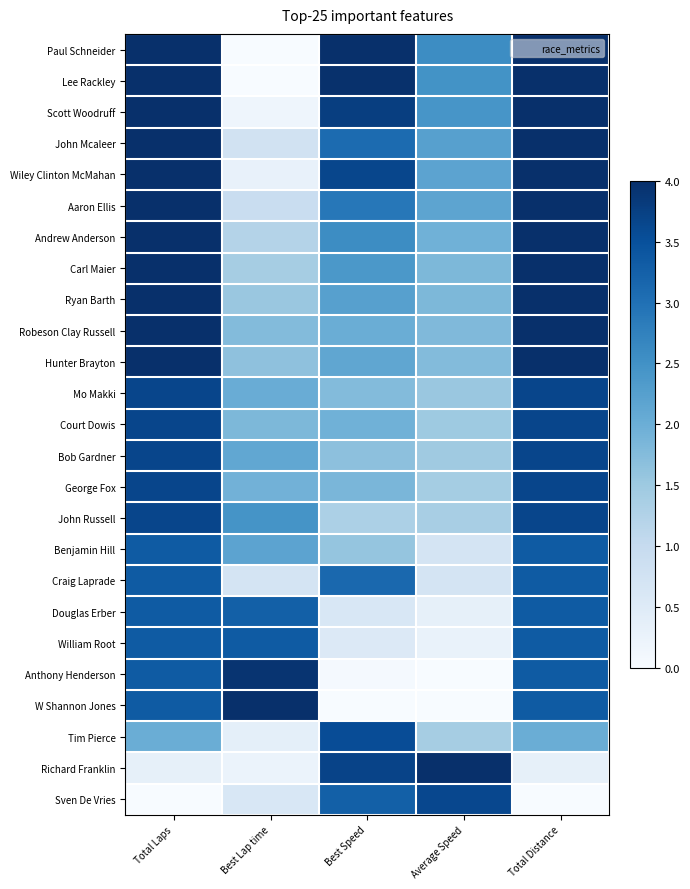

Reading left to right, extract all data points from this chart.

Paul Schneider: Total Laps=4.0	Best Lap time=0.0	Best Speed=4.0	Average Speed=2.6	Total Distance=4.0
Lee Rackley: Total Laps=4.0	Best Lap time=0.0	Best Speed=4.0	Average Speed=2.5	Total Distance=4.0
Scott Woodruff: Total Laps=4.0	Best Lap time=0.2	Best Speed=3.8	Average Speed=2.4	Total Distance=4.0
John Mcaleer: Total Laps=4.0	Best Lap time=0.8	Best Speed=3.1	Average Speed=2.2	Total Distance=4.0
Wiley Clinton McMahan: Total Laps=4.0	Best Lap time=0.3	Best Speed=3.6	Average Speed=2.2	Total Distance=4.0
Aaron Ellis: Total Laps=4.0	Best Lap time=0.9	Best Speed=2.9	Average Speed=2.2	Total Distance=4.0
Andrew Anderson: Total Laps=4.0	Best Lap time=1.2	Best Speed=2.6	Average Speed=1.9	Total Distance=4.0
Carl Maier: Total Laps=4.0	Best Lap time=1.4	Best Speed=2.4	Average Speed=1.8	Total Distance=4.0
Ryan Barth: Total Laps=4.0	Best Lap time=1.5	Best Speed=2.2	Average Speed=1.8	Total Distance=4.0
Robeson Clay Russell: Total Laps=4.0	Best Lap time=1.8	Best Speed=2.0	Average Speed=1.8	Total Distance=4.0
Hunter Brayton: Total Laps=4.0	Best Lap time=1.6	Best Speed=2.1	Average Speed=1.8	Total Distance=4.0
Mo Makki: Total Laps=3.7	Best Lap time=2.0	Best Speed=1.8	Average Speed=1.5	Total Distance=3.7
Court Dowis: Total Laps=3.7	Best Lap time=1.8	Best Speed=1.9	Average Speed=1.5	Total Distance=3.7
Bob Gardner: Total Laps=3.7	Best Lap time=2.1	Best Speed=1.7	Average Speed=1.5	Total Distance=3.7
George Fox: Total Laps=3.7	Best Lap time=1.9	Best Speed=1.8	Average Speed=1.4	Total Distance=3.7
John Russell: Total Laps=3.7	Best Lap time=2.5	Best Speed=1.3	Average Speed=1.4	Total Distance=3.7
Benjamin Hill: Total Laps=3.3	Best Lap time=2.2	Best Speed=1.6	Average Speed=0.7	Total Distance=3.3
Craig Laprade: Total Laps=3.3	Best Lap time=0.7	Best Speed=3.1	Average Speed=0.7	Total Distance=3.3
Douglas Erber: Total Laps=3.3	Best Lap time=3.3	Best Speed=0.6	Average Speed=0.3	Total Distance=3.3
William Root: Total Laps=3.3	Best Lap time=3.3	Best Speed=0.5	Average Speed=0.3	Total Distance=3.3
Anthony Henderson: Total Laps=3.3	Best Lap time=3.9	Best Speed=0.1	Average Speed=0.0	Total Distance=3.3
W Shannon Jones: Total Laps=3.3	Best Lap time=4.0	Best Speed=0.0	Average Speed=0.0	Total Distance=3.3
Tim Pierce: Total Laps=2.0	Best Lap time=0.4	Best Speed=3.6	Average Speed=1.4	Total Distance=2.0
Richard Franklin: Total Laps=0.3	Best Lap time=0.2	Best Speed=3.7	Average Speed=4.0	Total Distance=0.3
Sven De Vries: Total Laps=0.0	Best Lap time=0.6	Best Speed=3.3	Average Speed=3.6	Total Distance=0.0